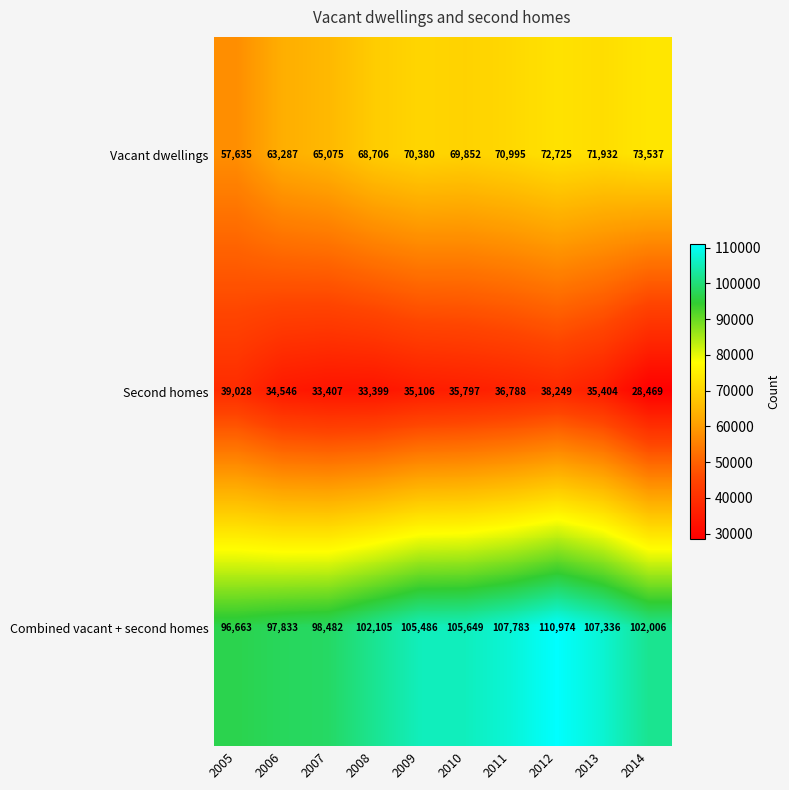

How many categories are shown in the chart?

10